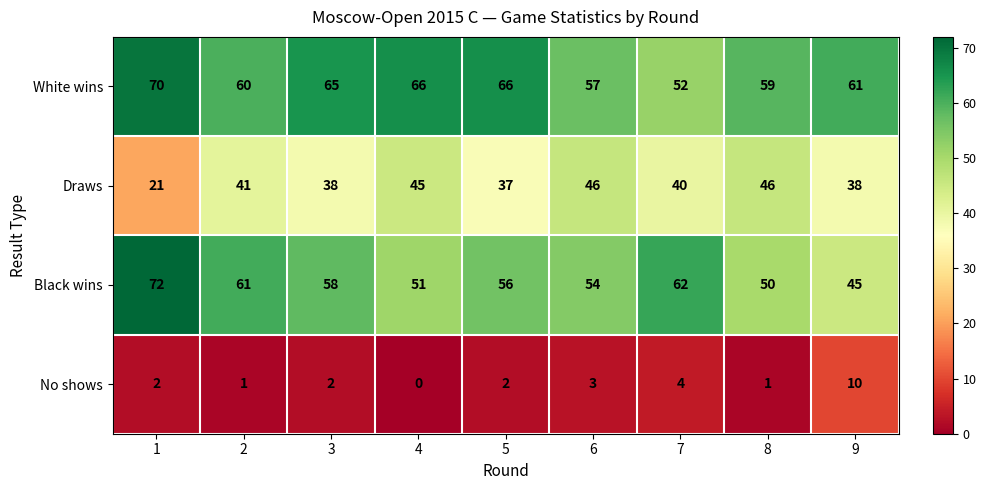

List the series in order of their peak value, lowest first.

No shows, Draws, White wins, Black wins